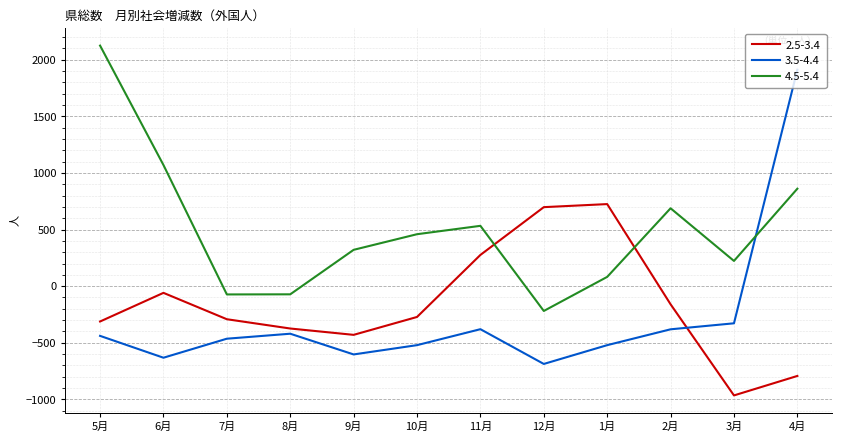

What is the spread (max minus min) of values at 10月?

980